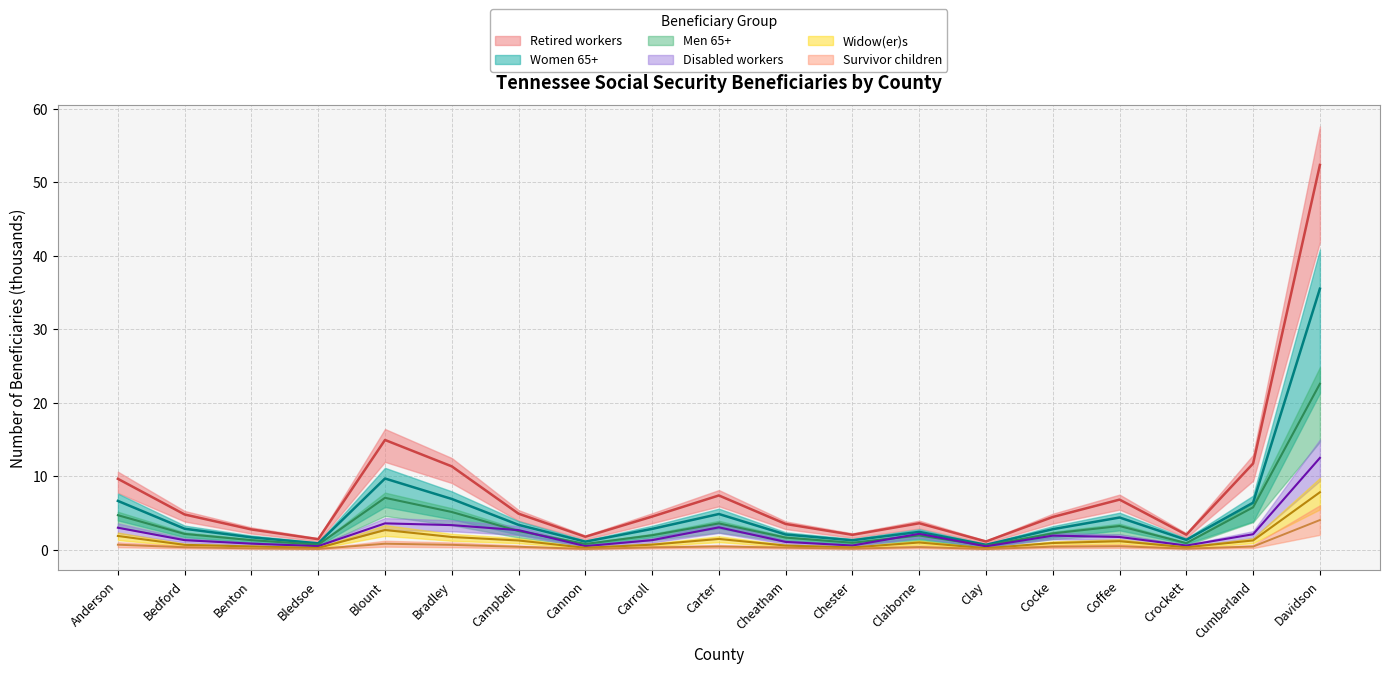

What is the maximum value for Disabled workers?

12.5